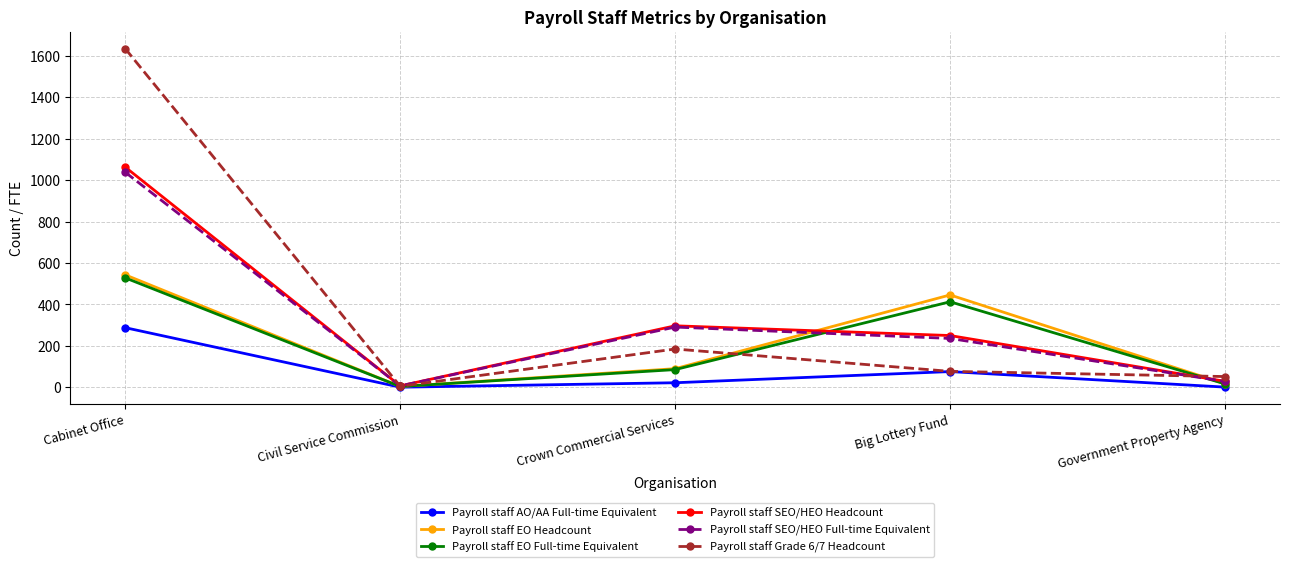

Which series has the widest spread of values?

Payroll staff Grade 6/7 Headcount